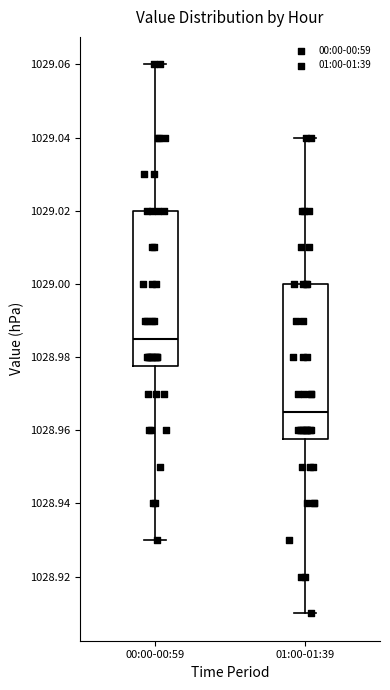

Which box has the highest median line?

00:00-00:59